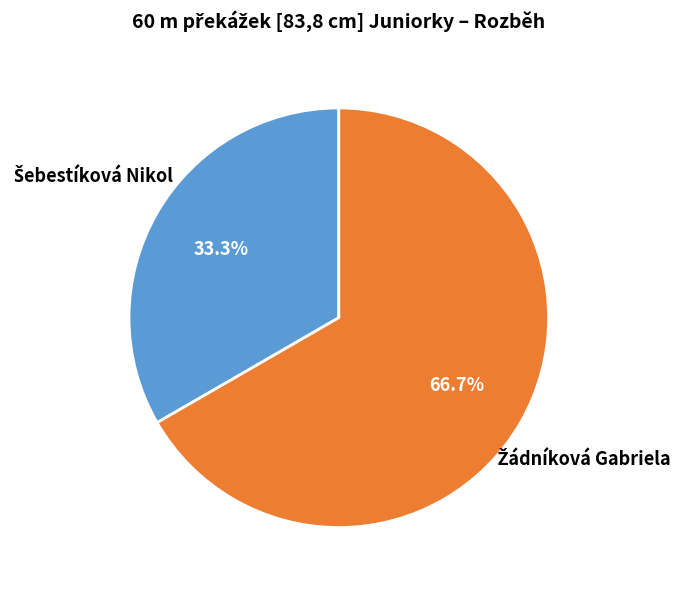

Does any single category account for the majority?

Yes